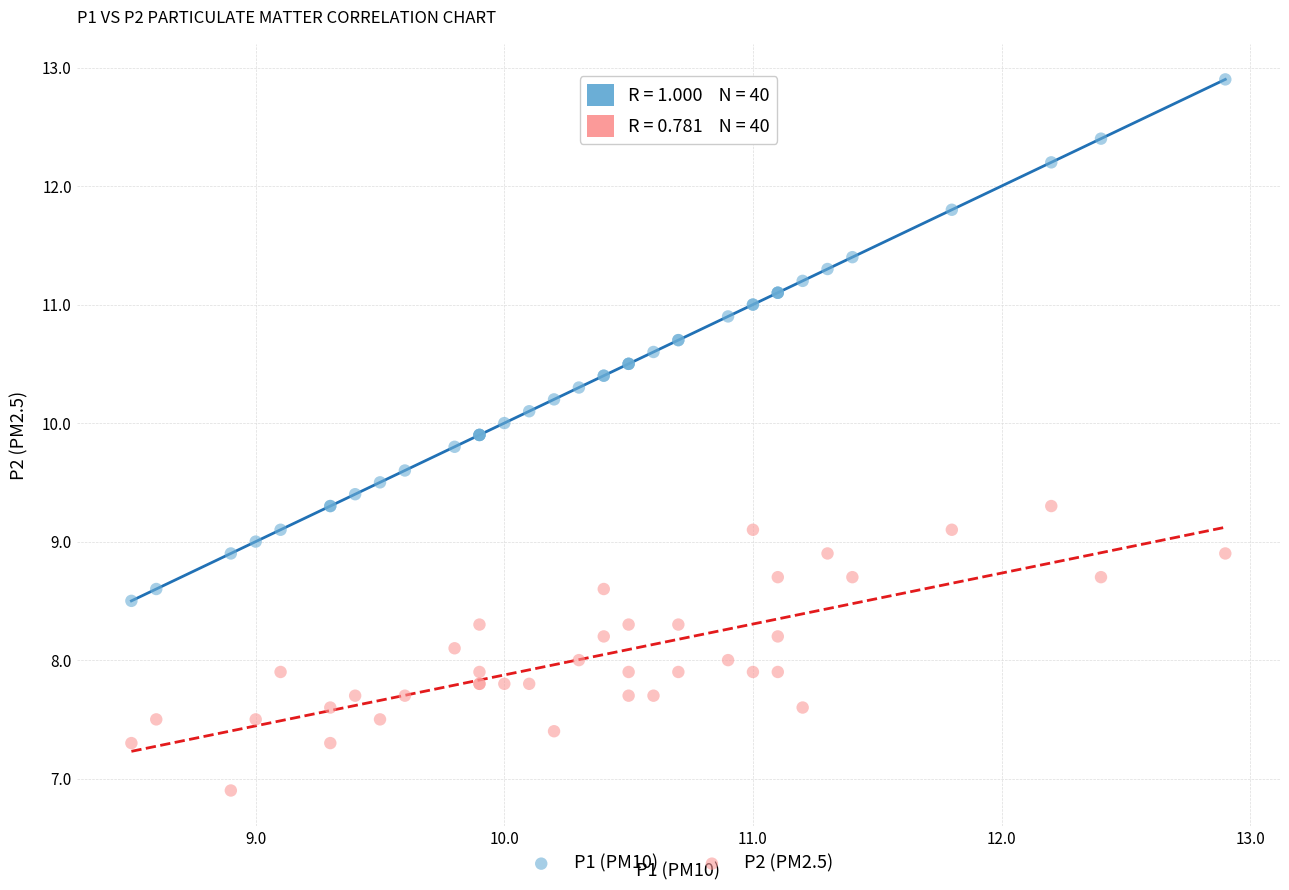

Which series contains the lowest Y value?

P2 (PM2.5)